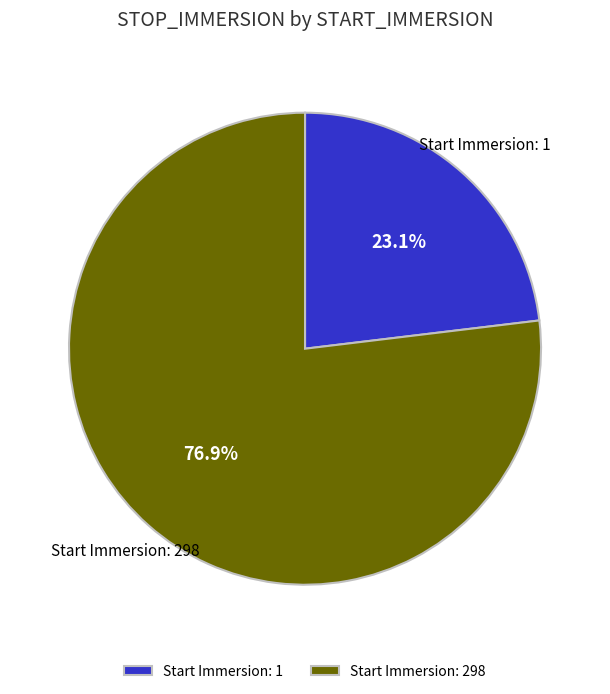

Is the sum of Start Immersion: 1 and Start Immersion: 298 greater than half?

Yes